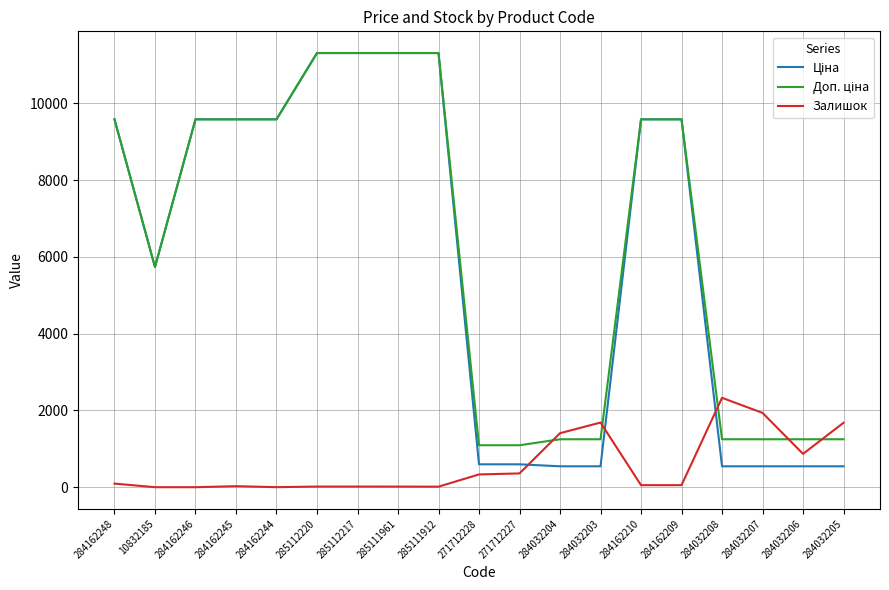

What is the greatest value displayed?

11312.5